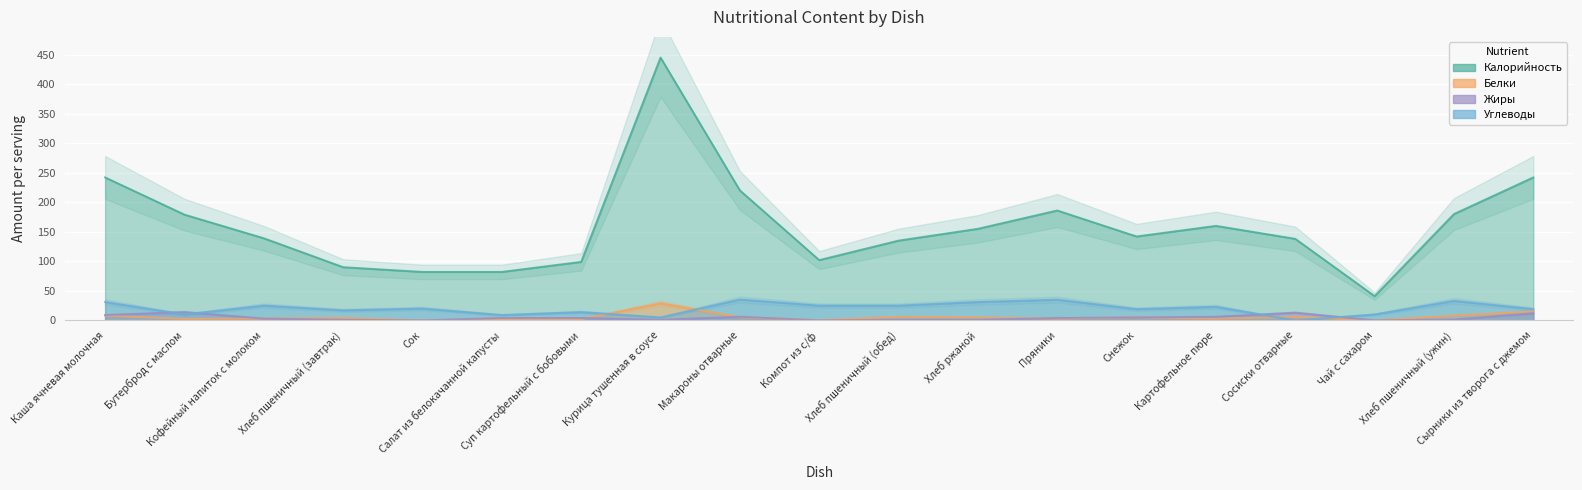

What is the value of the Жиры point at the 19th from the left?

12.0